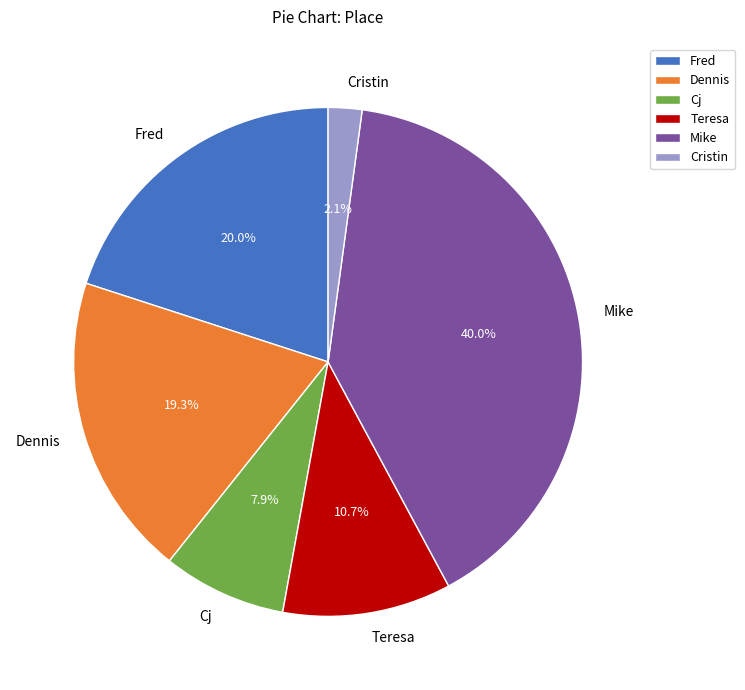

To the nearest percent, what is the average slice percentage?

17%